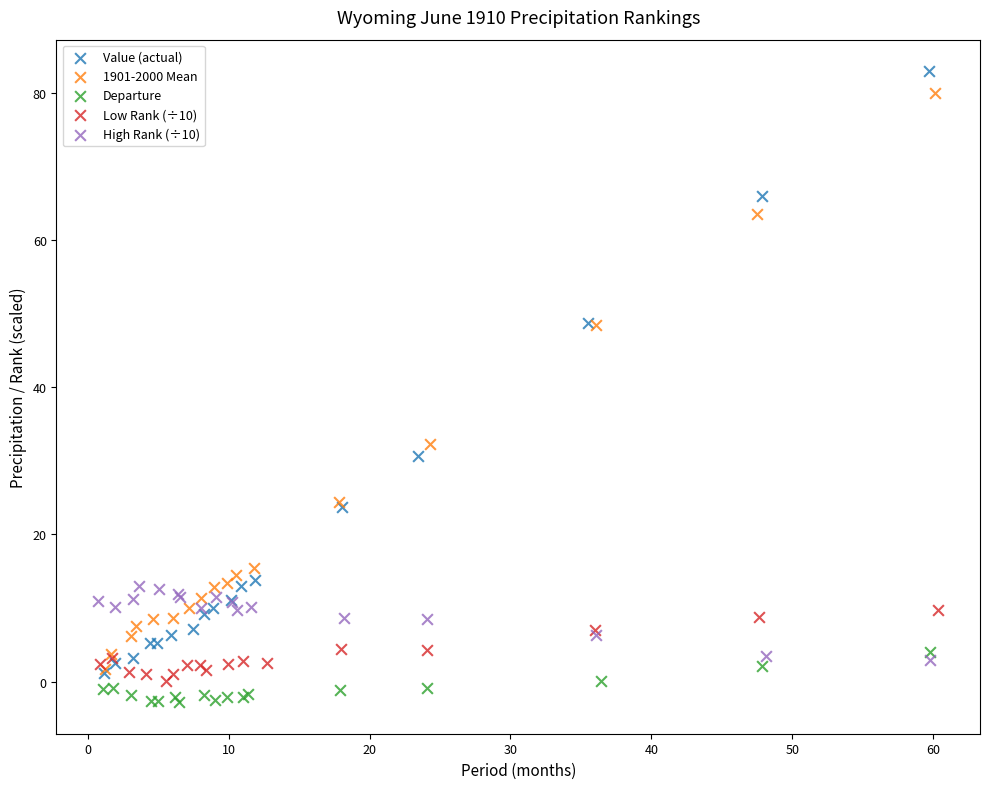

Which series has the largest Y range (max minus min)?

Value (actual)